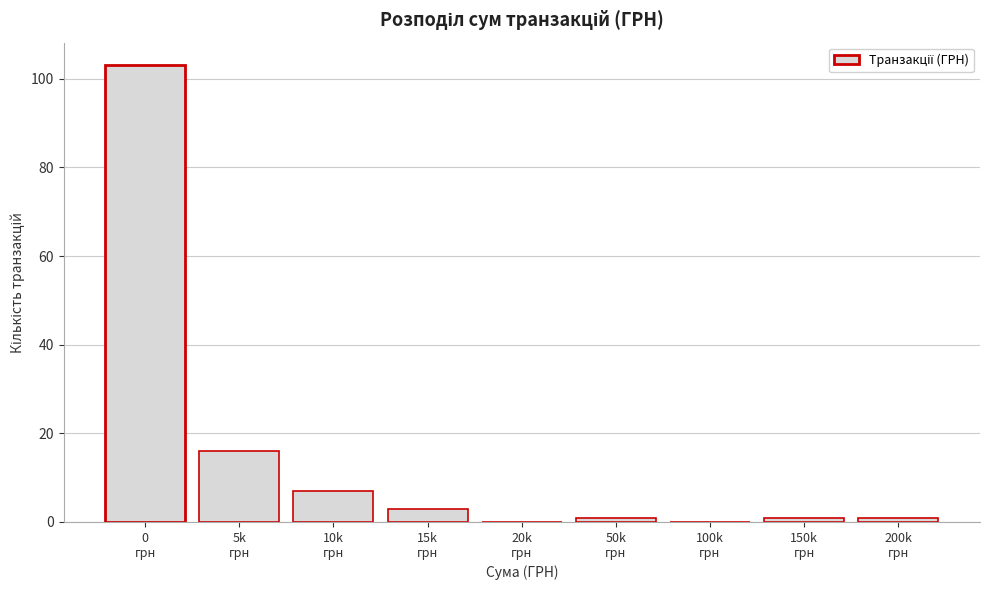

What is the maximum value shown in the chart?

103